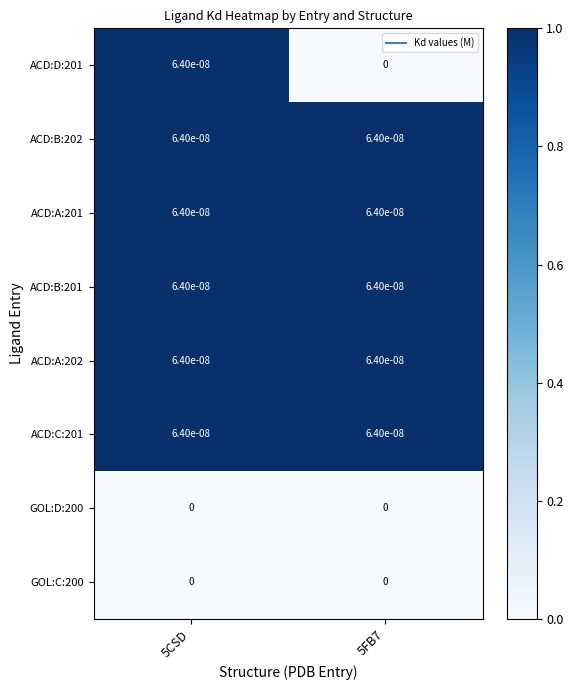

True or false: ACD:D:201 has a value of 0.0 at 5CSD.

True